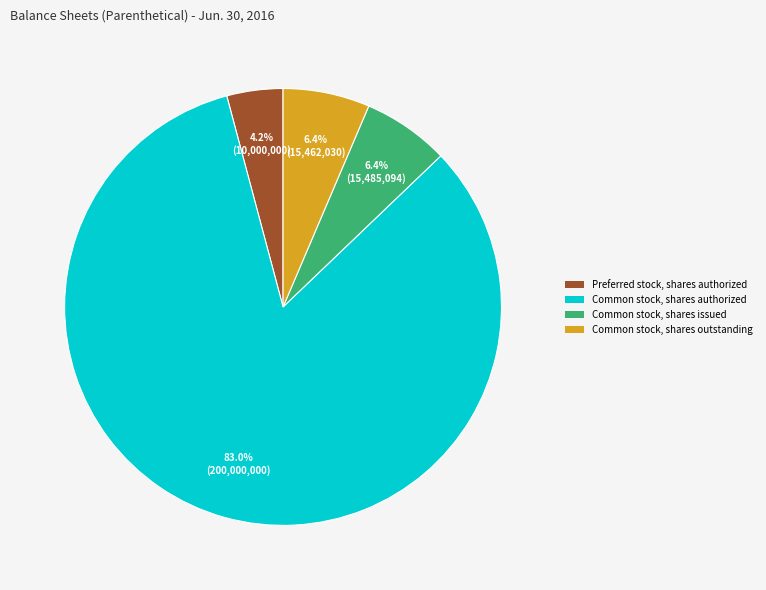

Which slice is the smallest?

Preferred stock, shares authorized